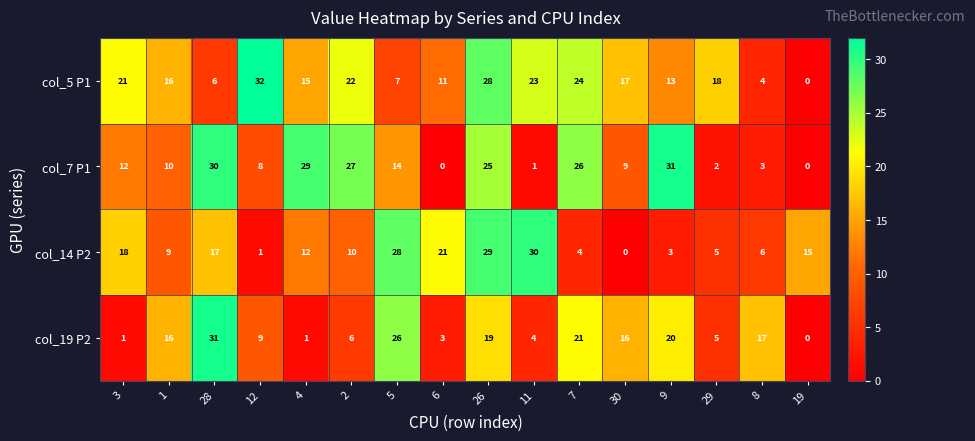

Rank the series at 30 from lowest to highest value.

col_14 P2, col_7 P1, col_19 P2, col_5 P1